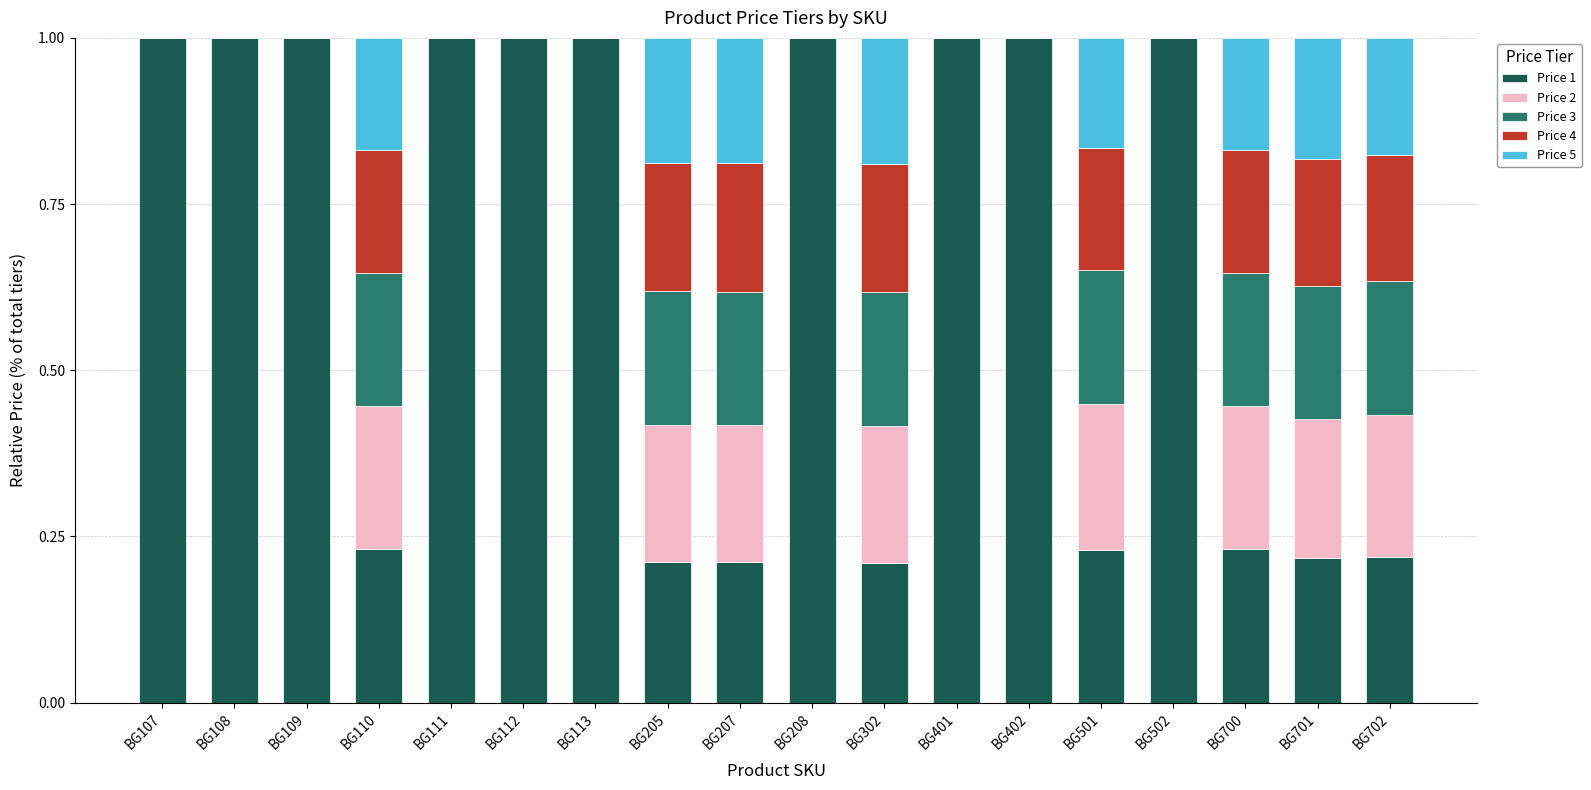

How many data points does each series have?

18